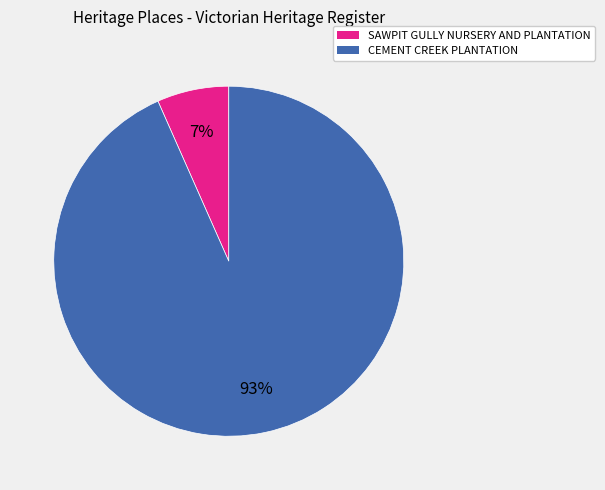

Combined, do CEMENT CREEK PLANTATION and SAWPIT GULLY NURSERY AND PLANTATION account for over 50%?

Yes